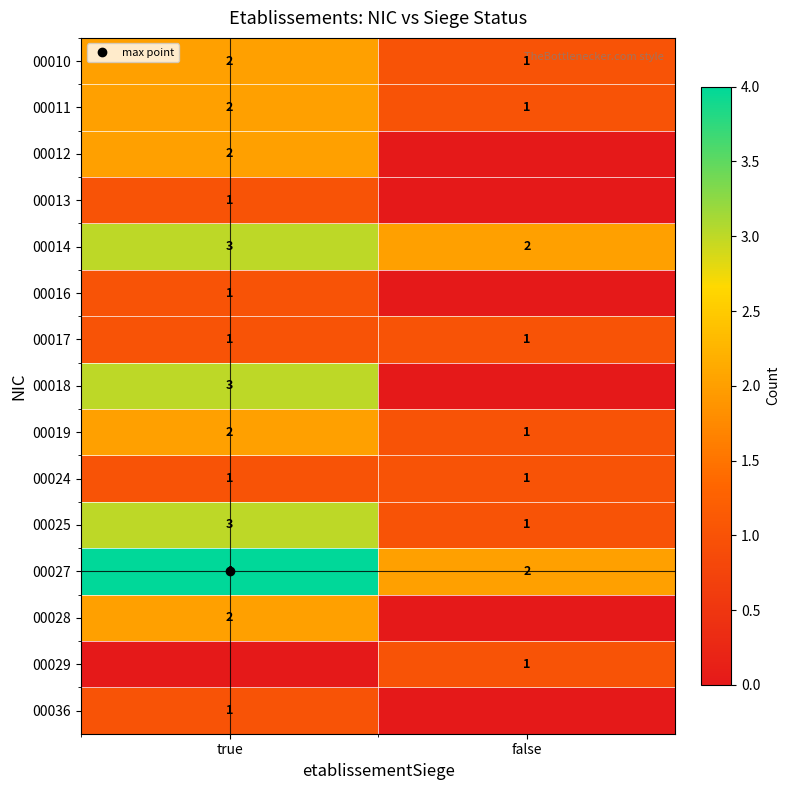

What is the difference between the 00029 values at false and true?

1